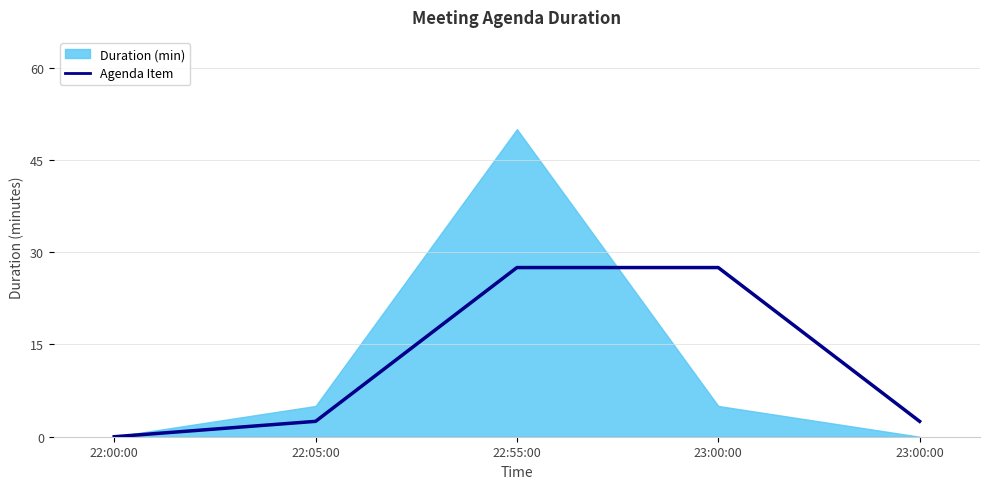

Reading left to right, extract all data points from this chart.

0.0	2.5	27.5	27.5	2.5